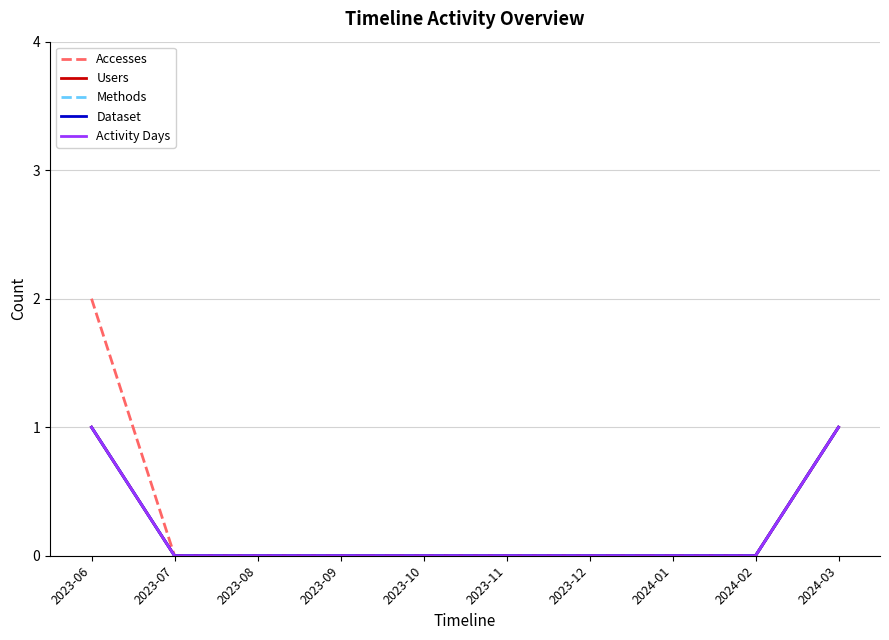

How many Methods values are between 0 and 1?

10